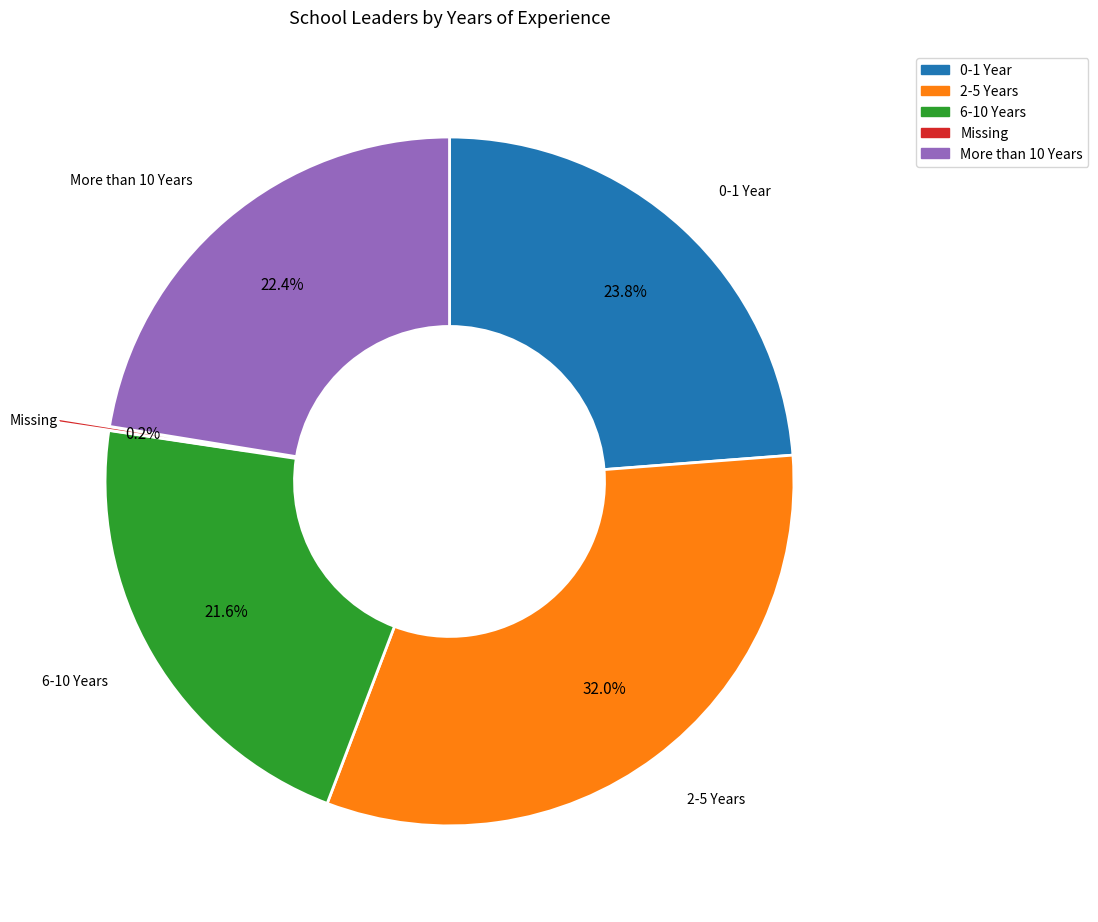

Which has a higher value, 2-5 Years or 0-1 Year?

2-5 Years